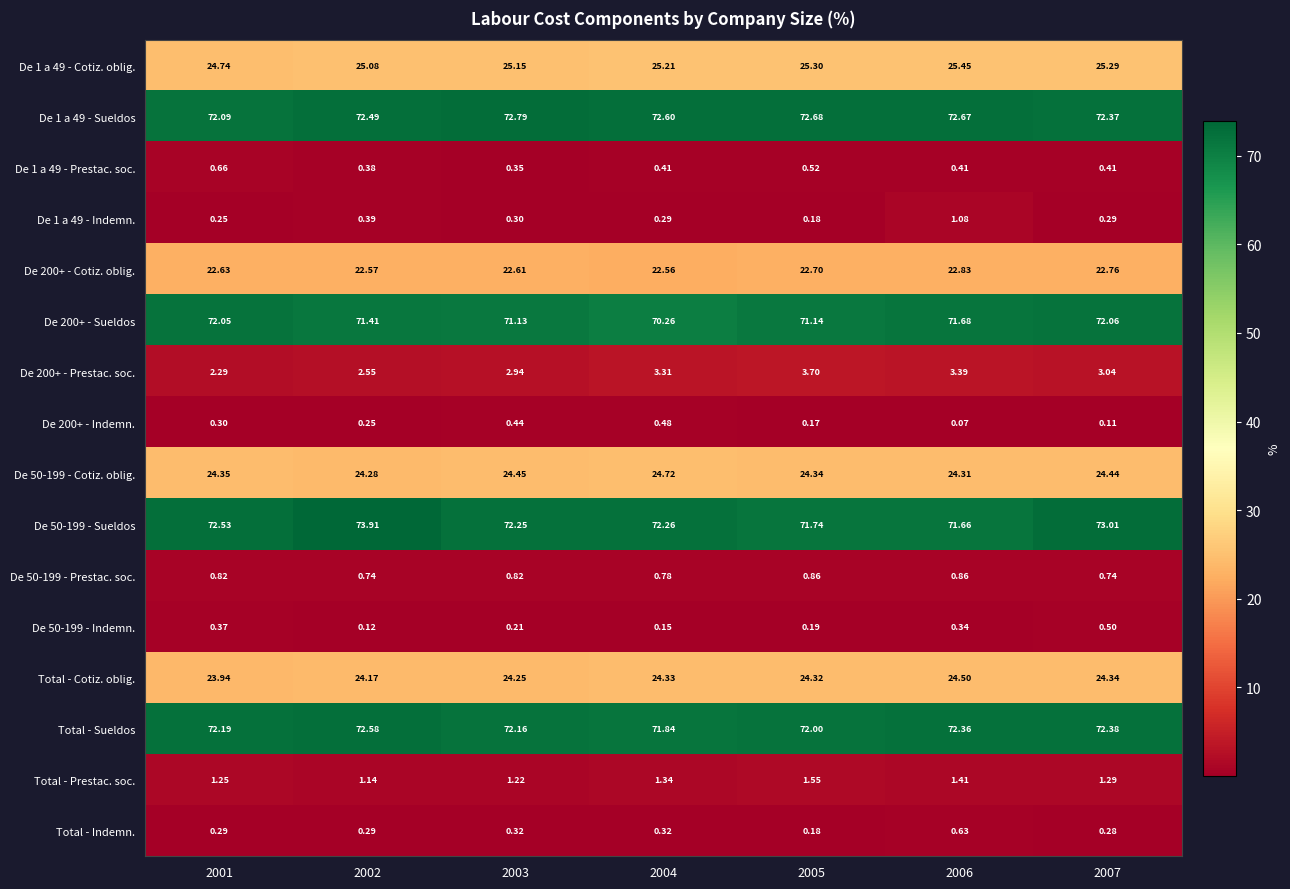

Is the value of De 200+ - Sueldos at 2007 greater than the value of De 200+ - Prestac. soc. at 2002?

Yes